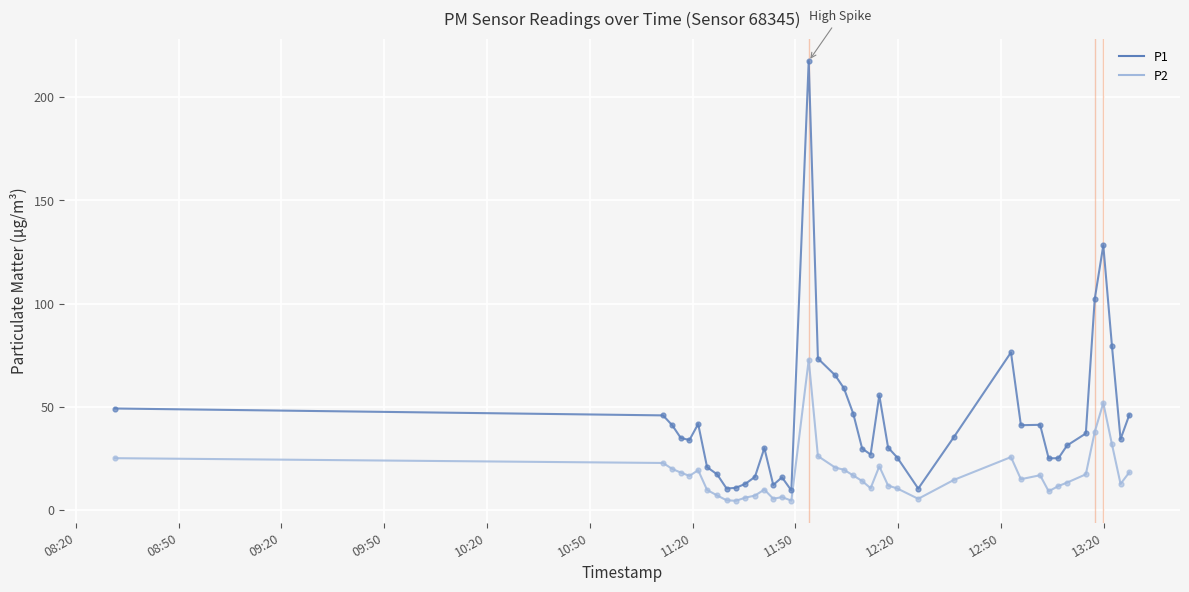

List the series in order of their peak value, highest first.

P1, P2